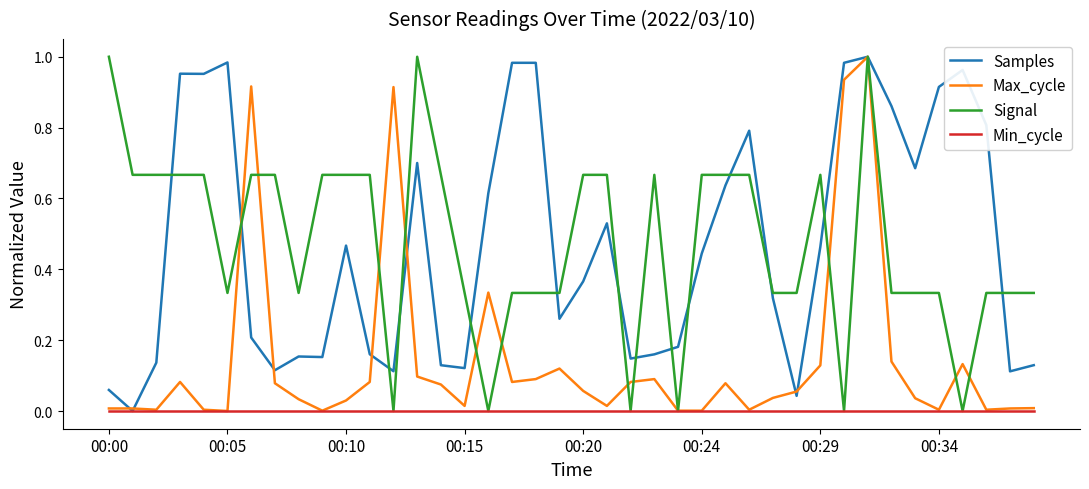

What are all the series names shown in the legend?

Samples, Max_cycle, Signal, Min_cycle